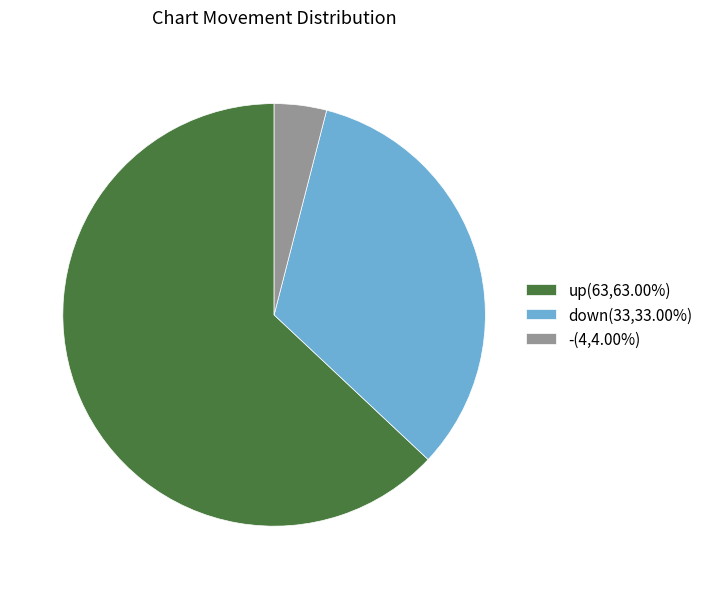

How many slices are in this pie chart?

3